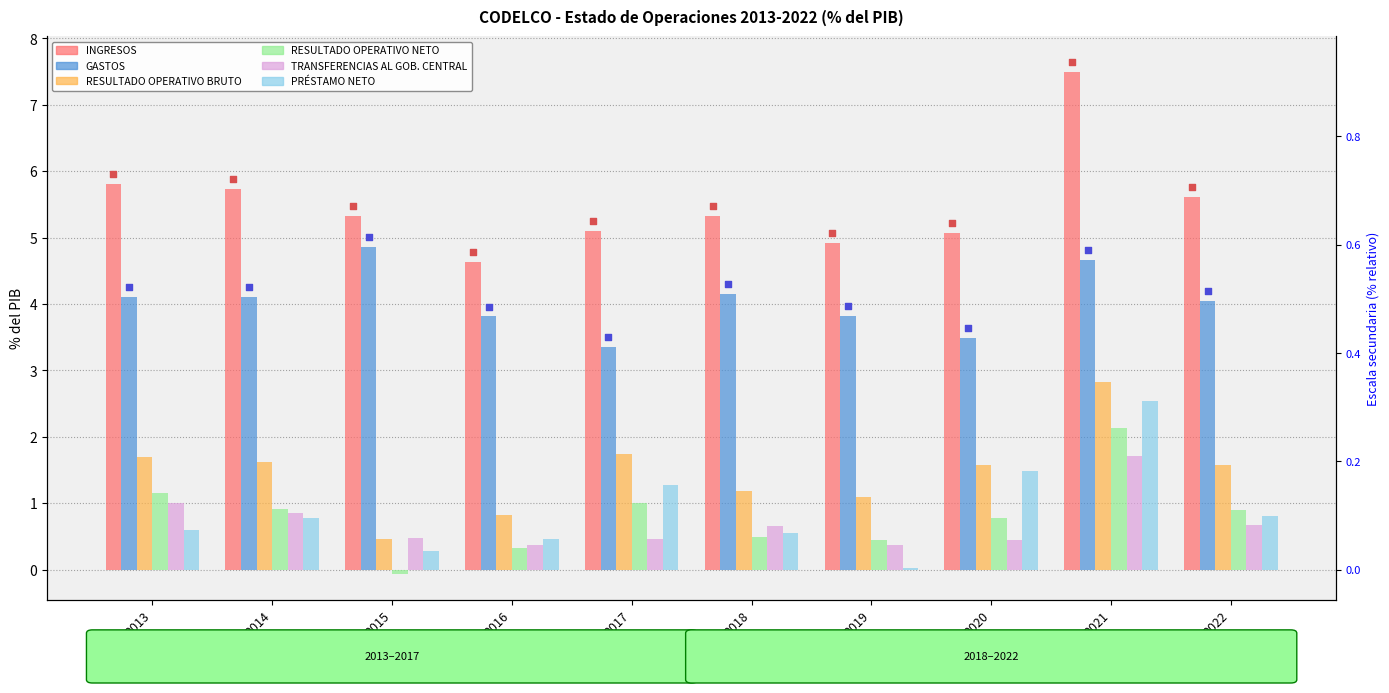

Which series has the largest total across all categories?

INGRESOS